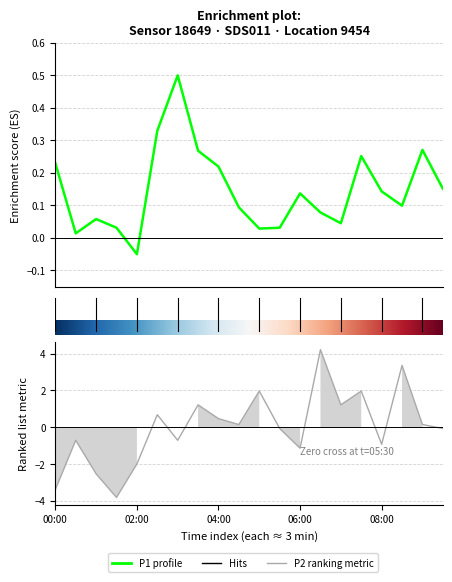

List the labels in order of P2 value, largest first.

06:30, 08:30, 05:00, 07:30, 03:30, 07:00, 02:30, 04:00, 04:30, 09:00, 05:30, 09:30, 00:30, 03:00, 08:00, 06:00, 02:00, 01:00, 00:00, 01:30